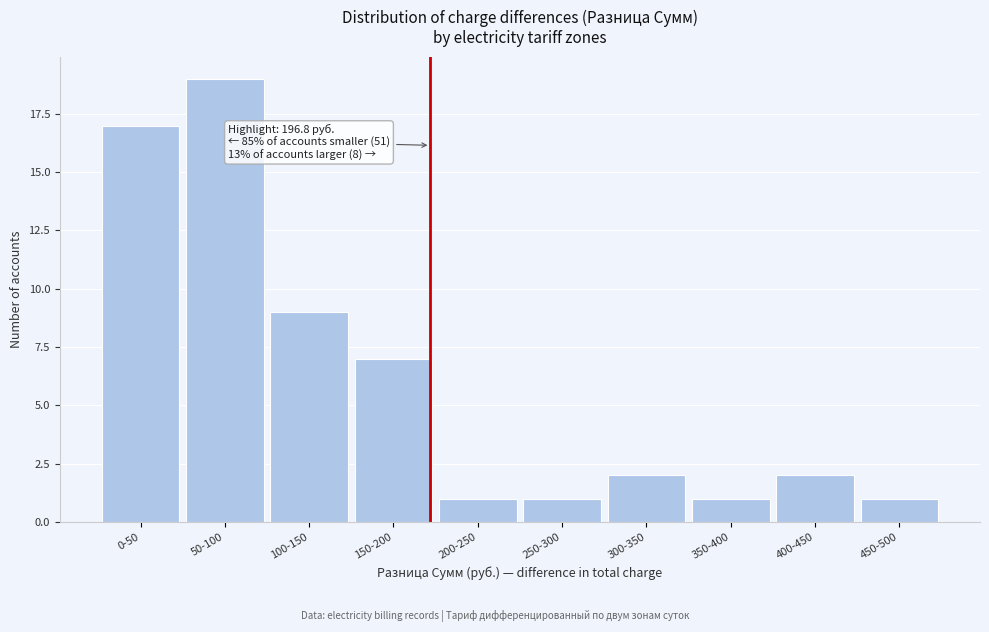

Reading left to right, transcribe all the data shown in this chart.

17	19	9	7	1	1	2	1	2	1